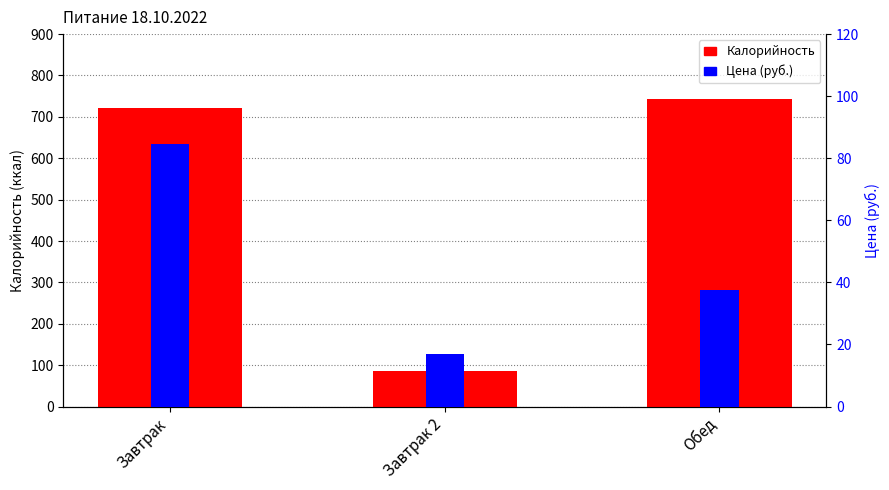

What is the minimum value for Цена?

17.0